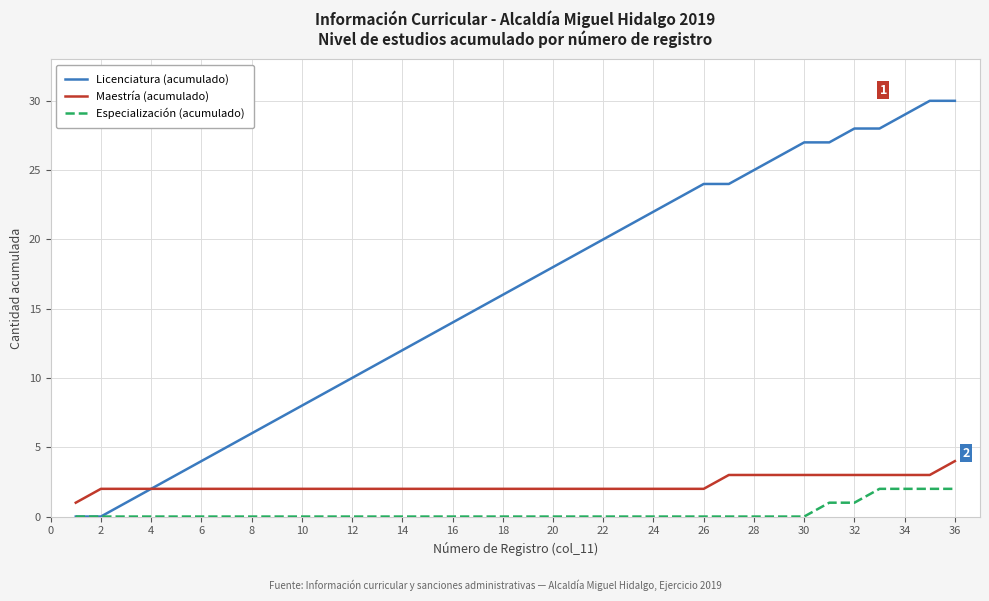

Which series has the widest spread of values?

Licenciatura (acumulado)